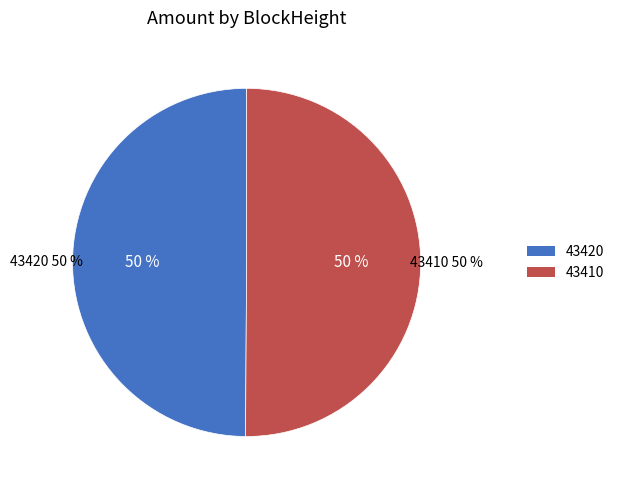

Combined, what portion of the pie is 43410 and 43420?

100.0%